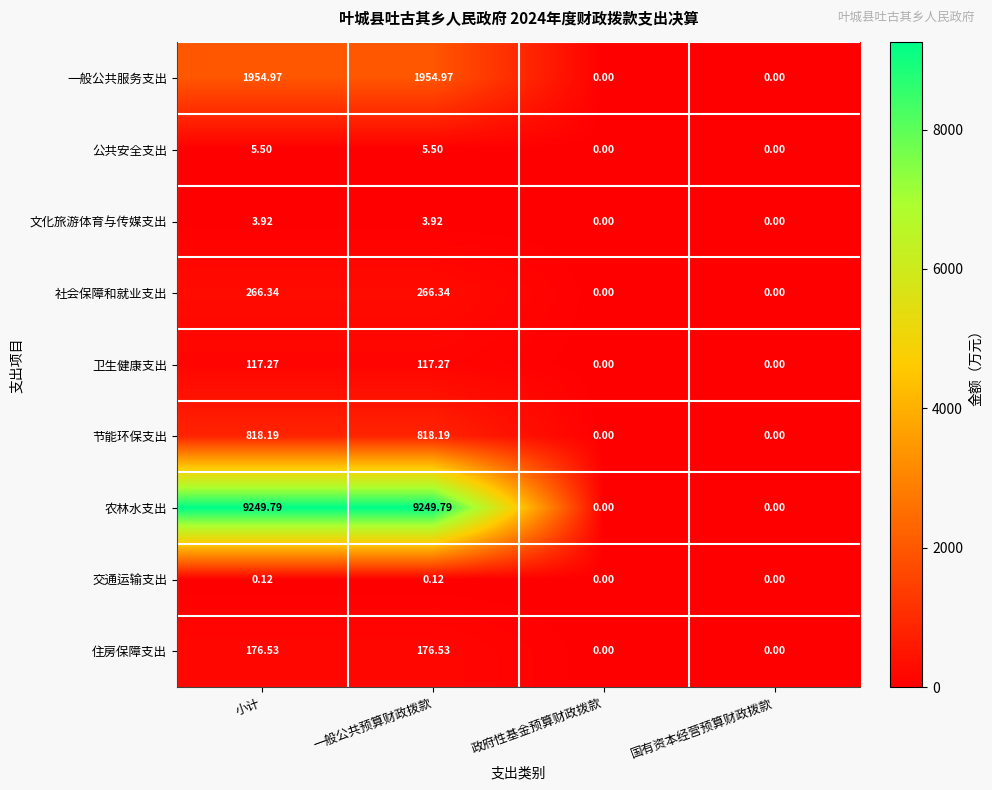

How many categories are shown in the chart?

4